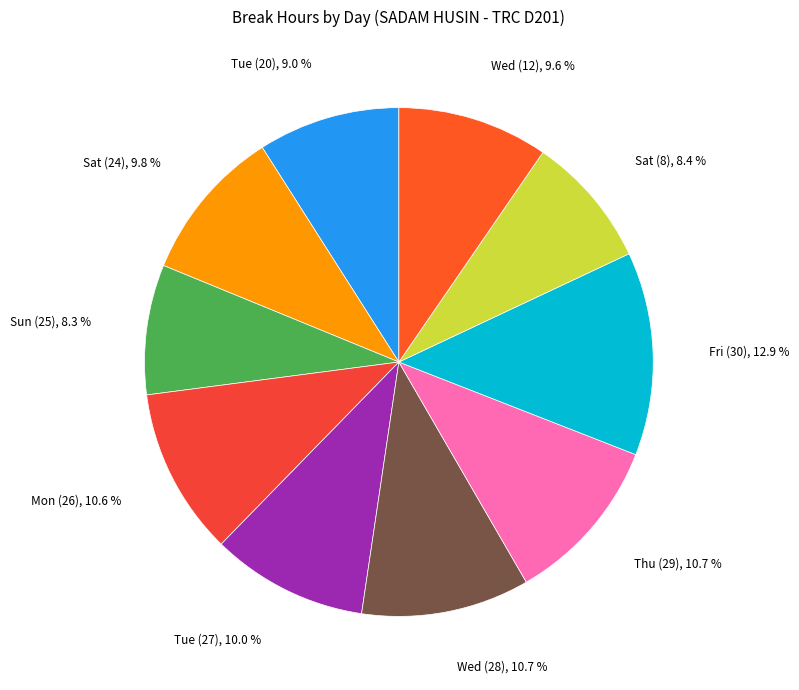

What is the largest slice in the pie chart?

Fri (30)